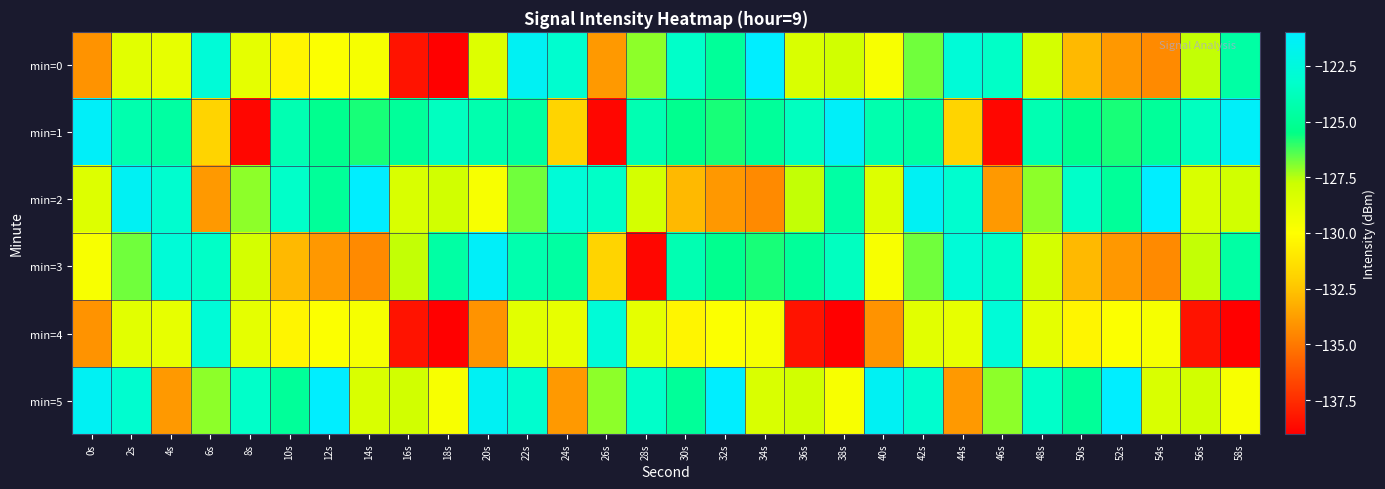

Which series has the largest range (max minus min)?

min=0